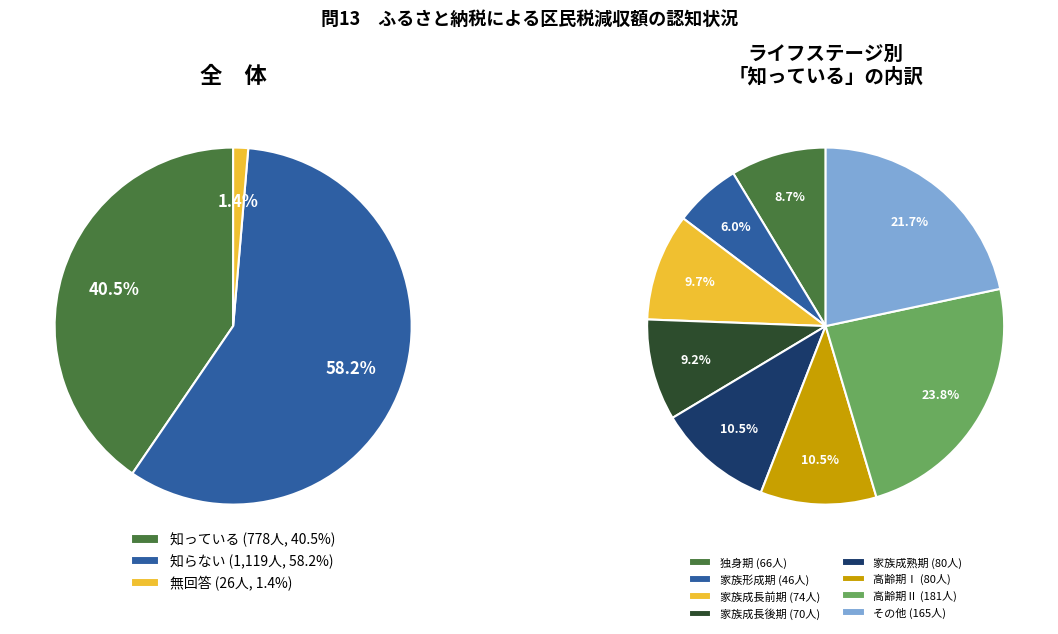

What portion of the pie excludes 家族成熟期?

89.5%